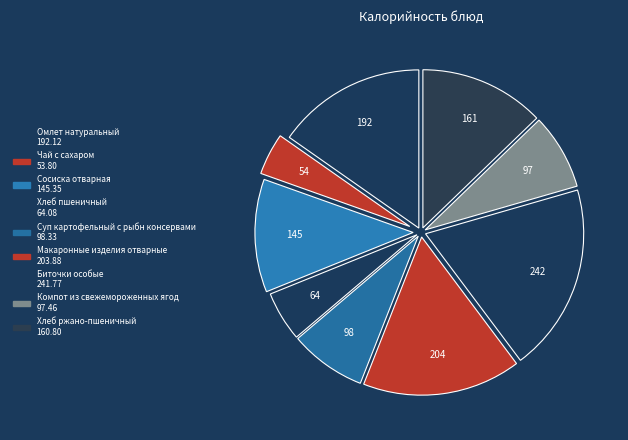

Does any single category account for the majority?

No